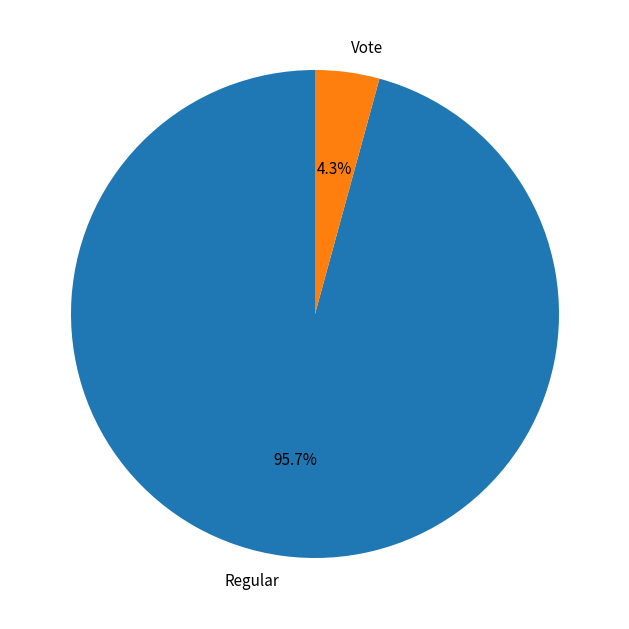

True or false: Vote accounts for 4% of the total.

True